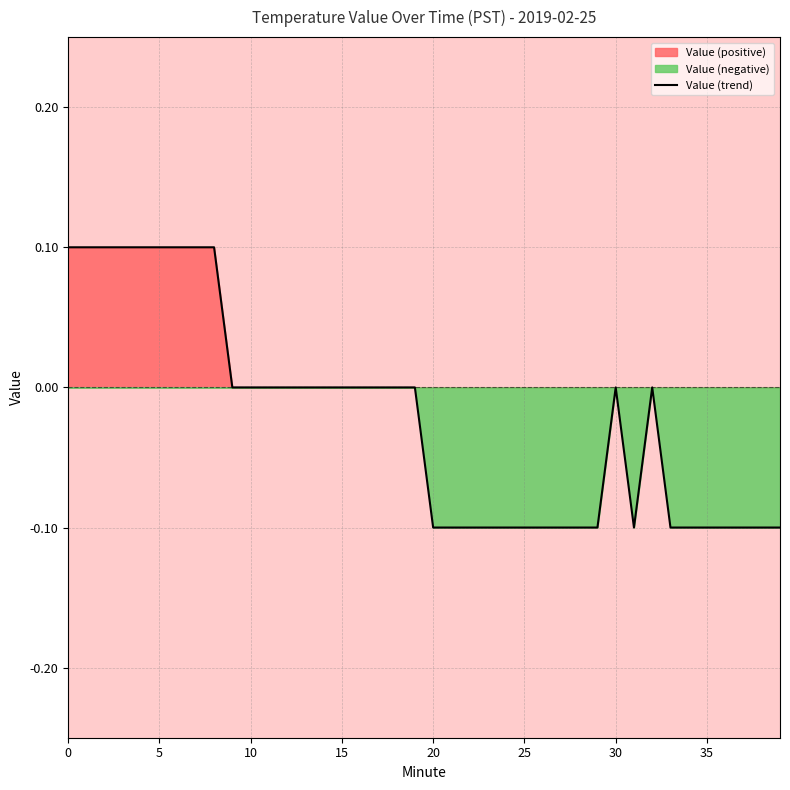

What is the change in value from 19 to 22?

-0.1